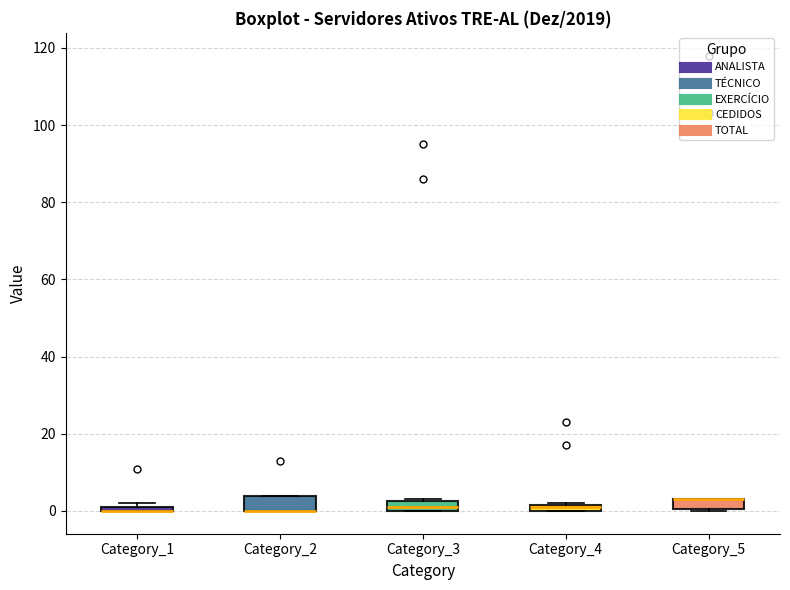

Where is the lower edge of the box for Category_4 on the y-axis? The values are not printed on the chart, so give them approximately, as read against the axis.

0